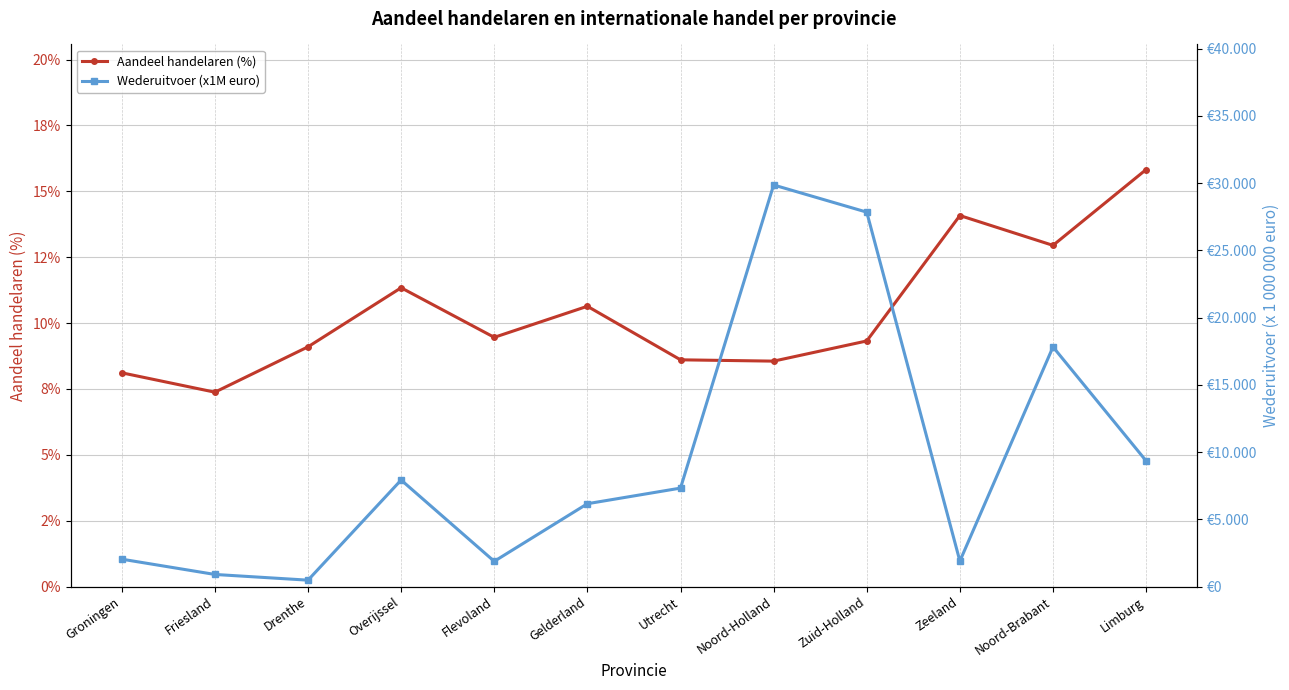

What is the sum of the Wederuitvoer (x1M euro) values at Zeeland and Zuid-Holland?

29732.0